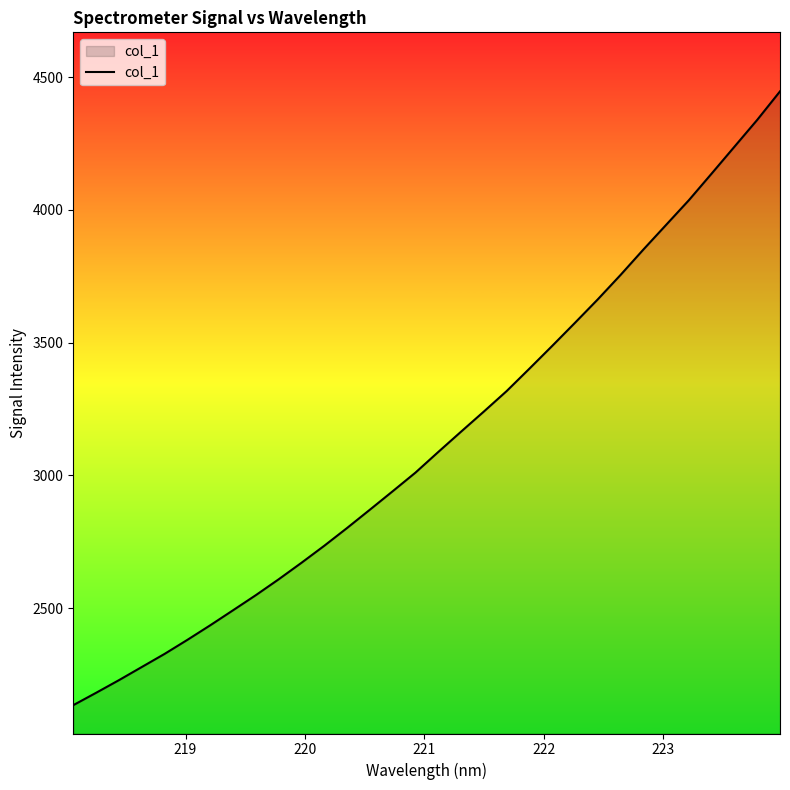

What is the difference between the maximum and minimum values?

2311.5